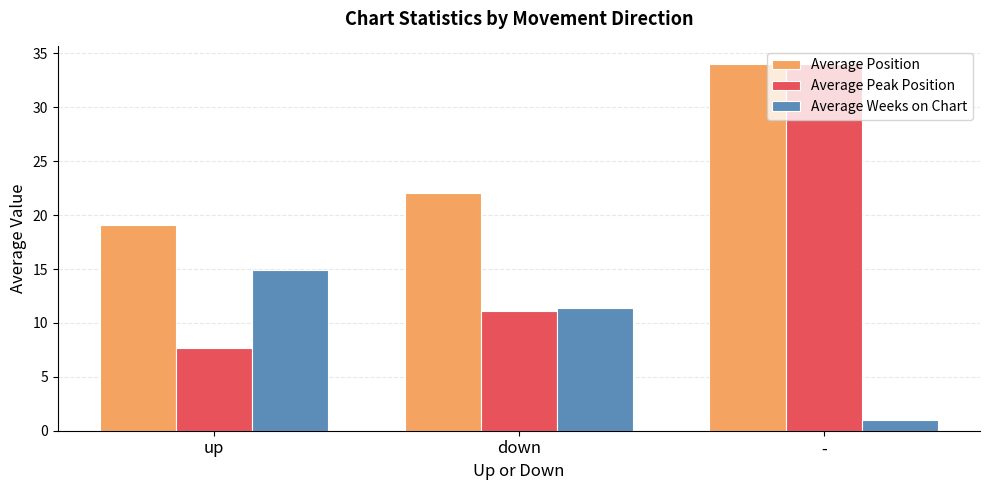

Which series has the largest range (max minus min)?

Average Peak Position